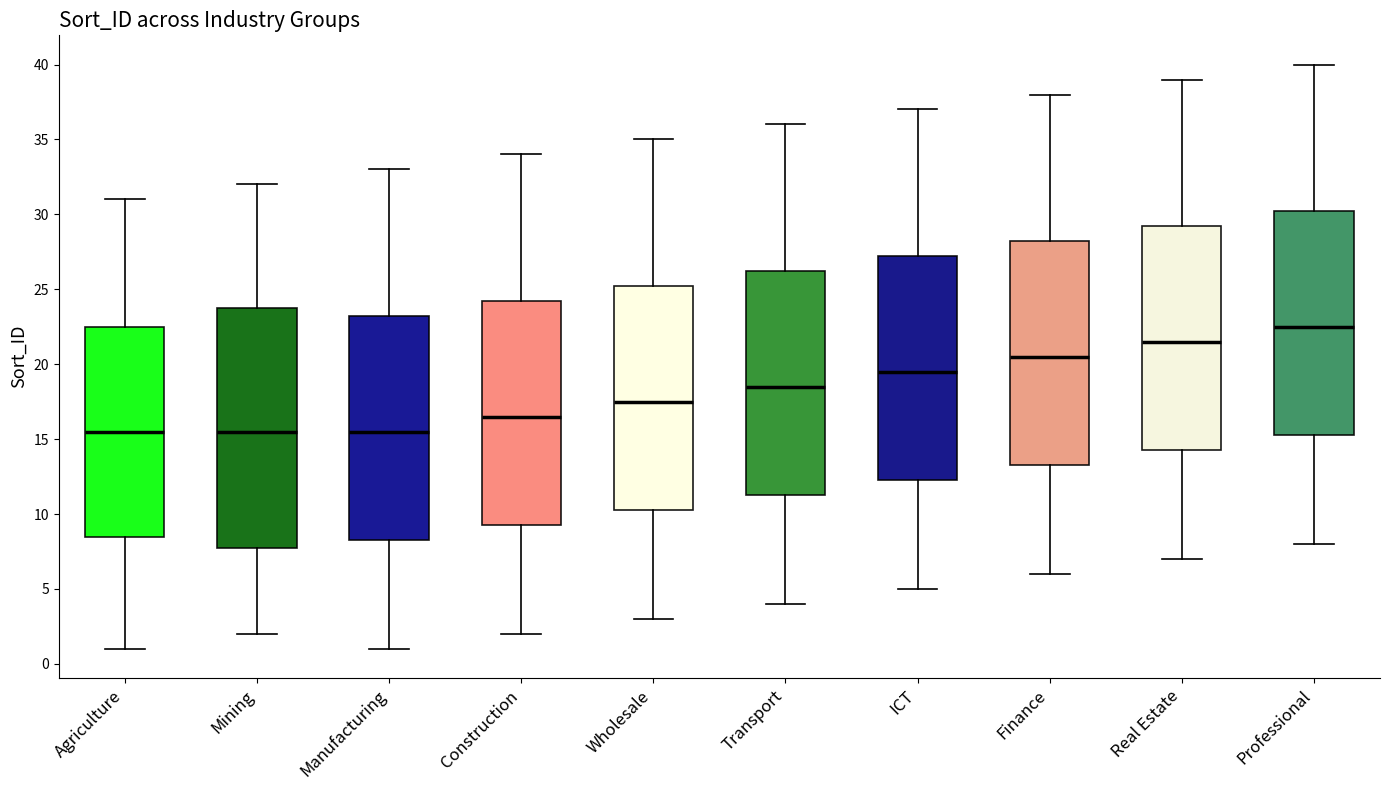

Which box is the tallest, from its lower edge to its upper edge?

Mining